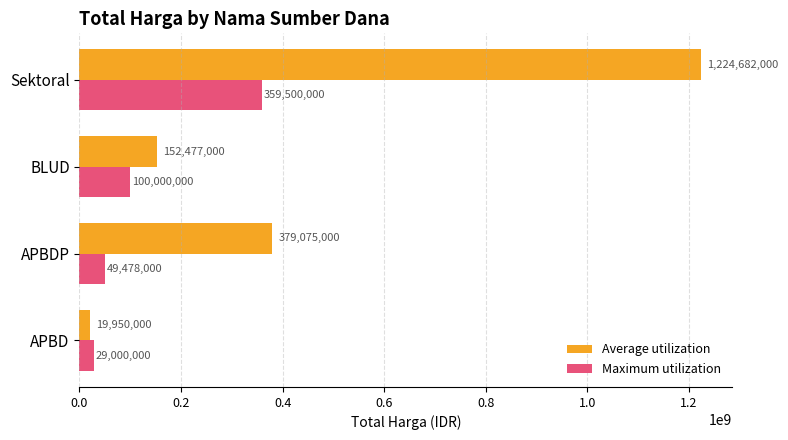

The Maximum utilization series shows 546451158 at Sektoral. True or false?

False